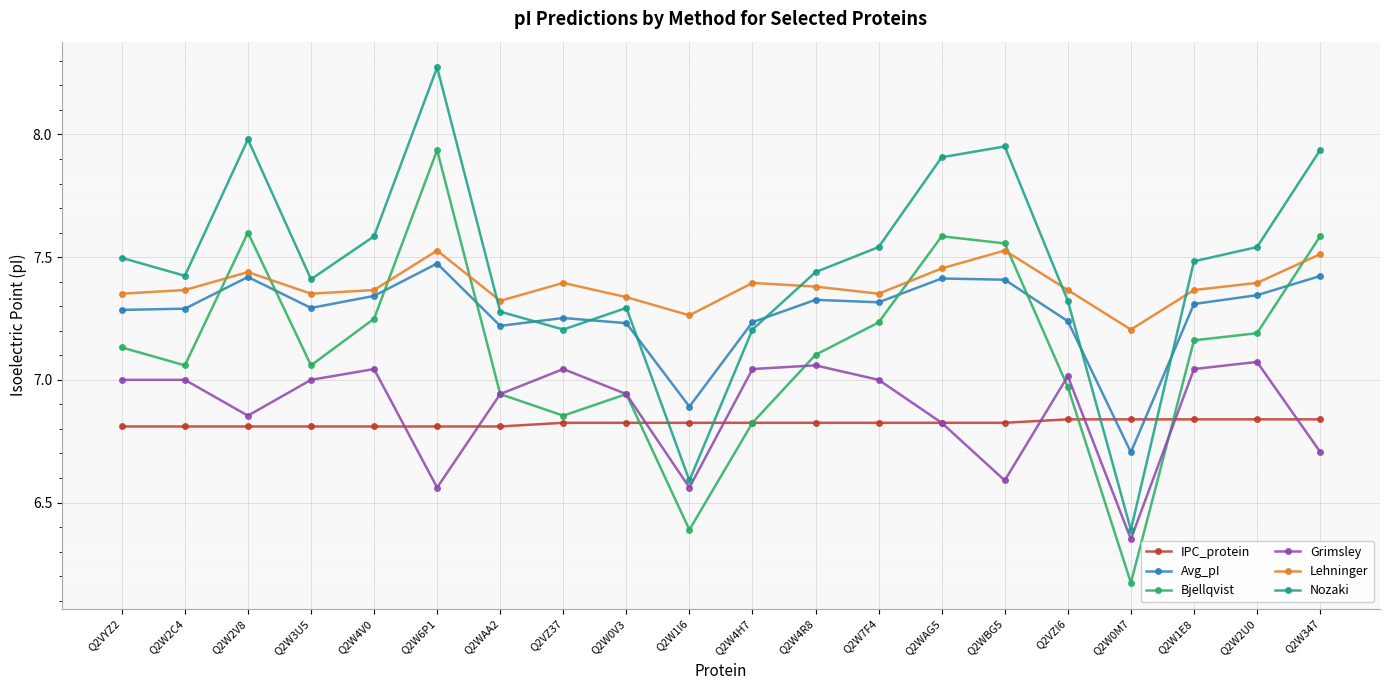

How many IPC_protein values are between 6 and 7?

20